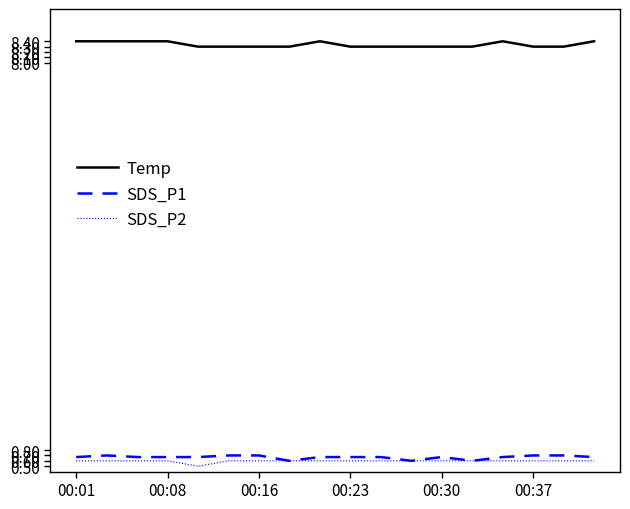

True or false: SDS_P1 and Temp cross at least once.

False